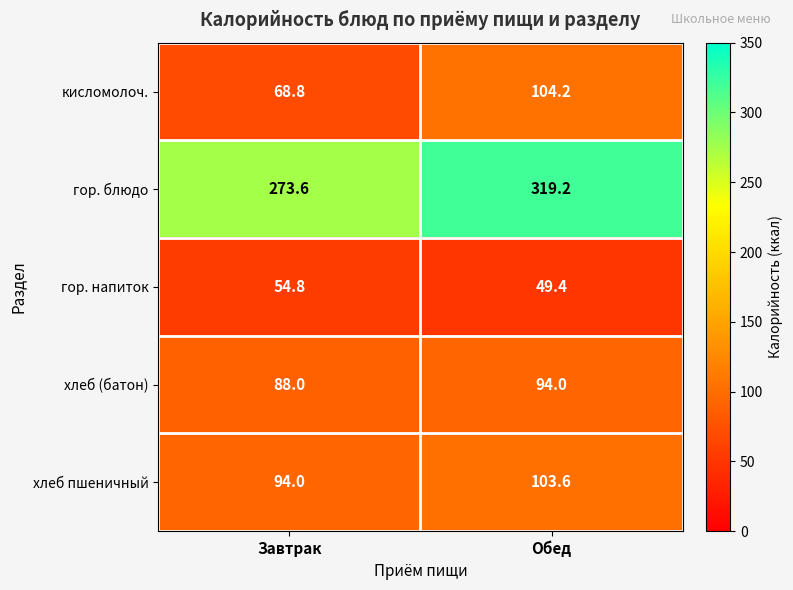

Rank the series at Обед from highest to lowest value.

гор. блюдо, кисломолоч., хлеб пшеничный, хлеб (батон), гор. напиток